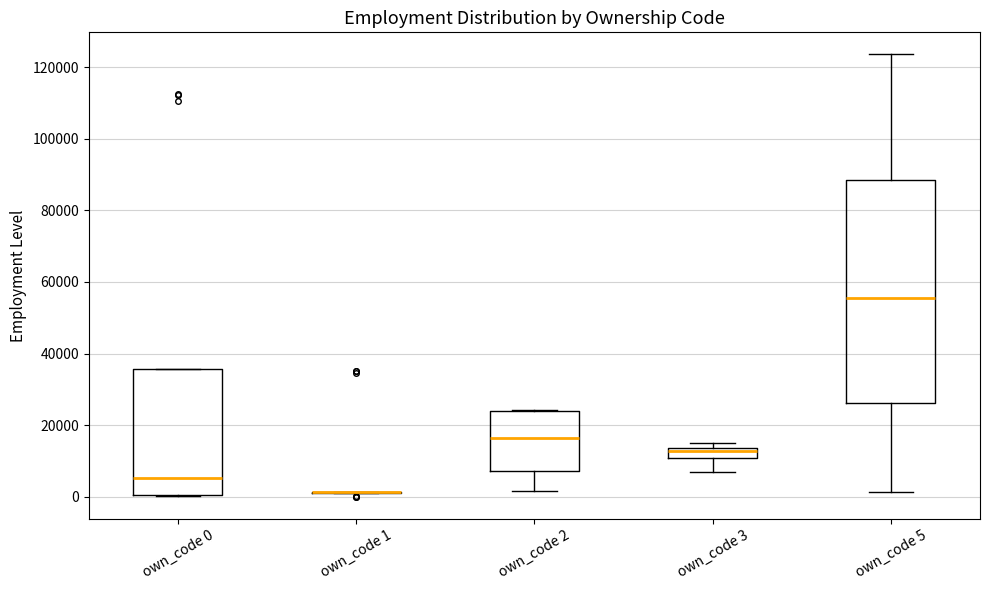

Where is the upper edge of the box for own_code 3 on the y-axis? The values are not printed on the chart, so give them approximately, as read against the axis.

14000